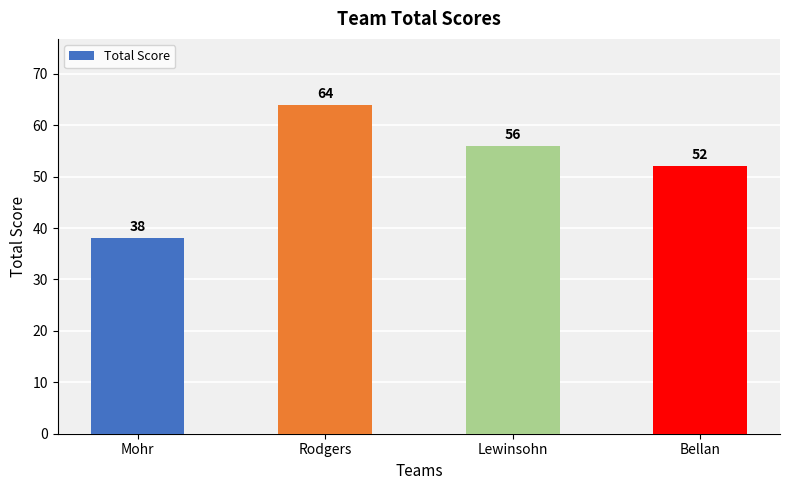

Are the bars grouped side by side (vs. stacked)?

No